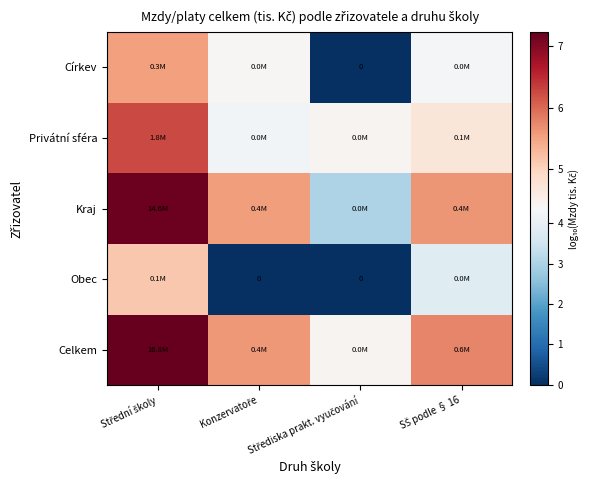

What is the greatest value displayed?

7.2